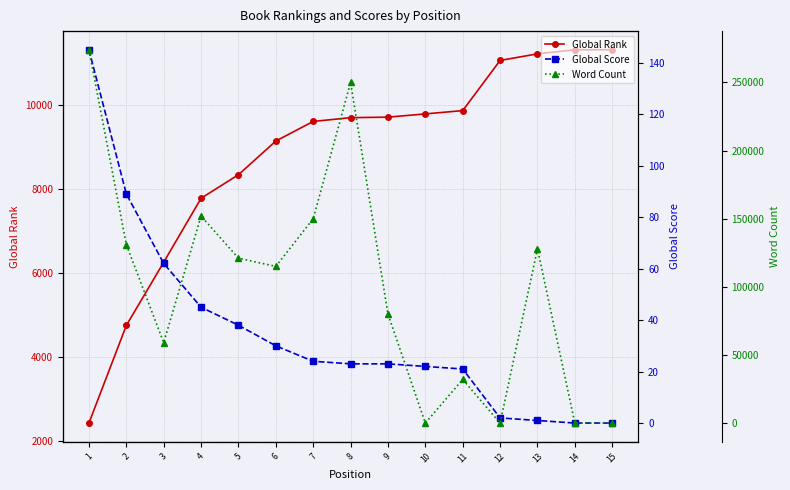

The Global Score series shows 24 at 4. True or false?

False